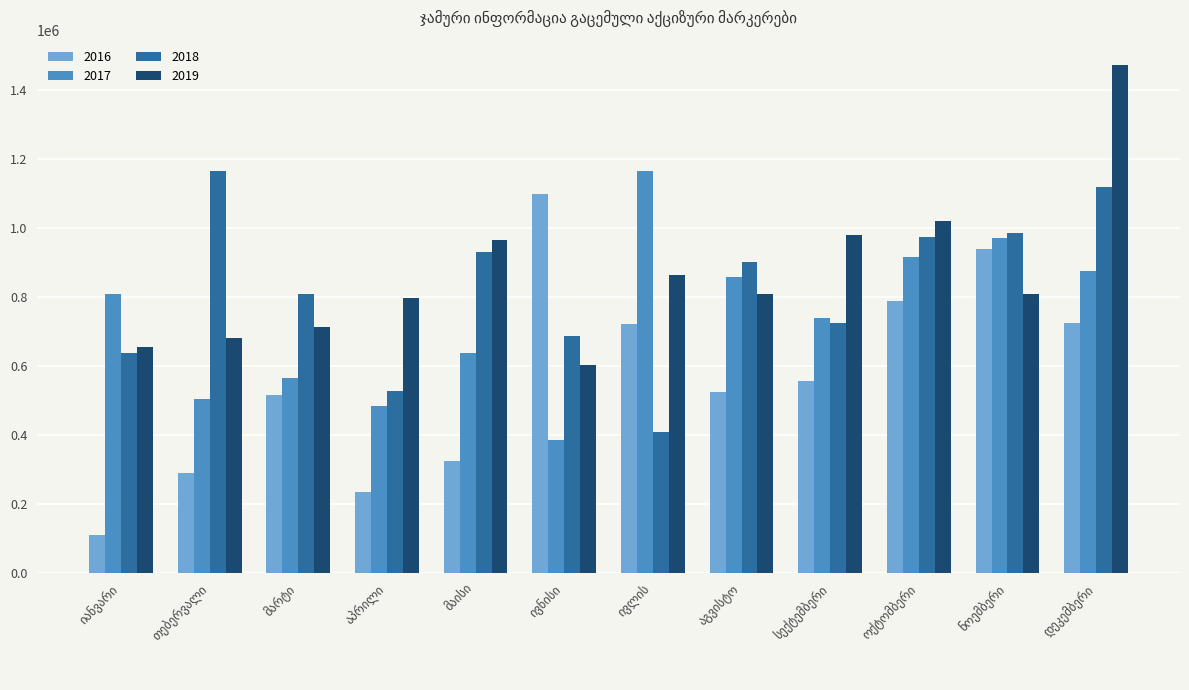

What is the difference between the second highest and minimum values in the 2017 series?

583689